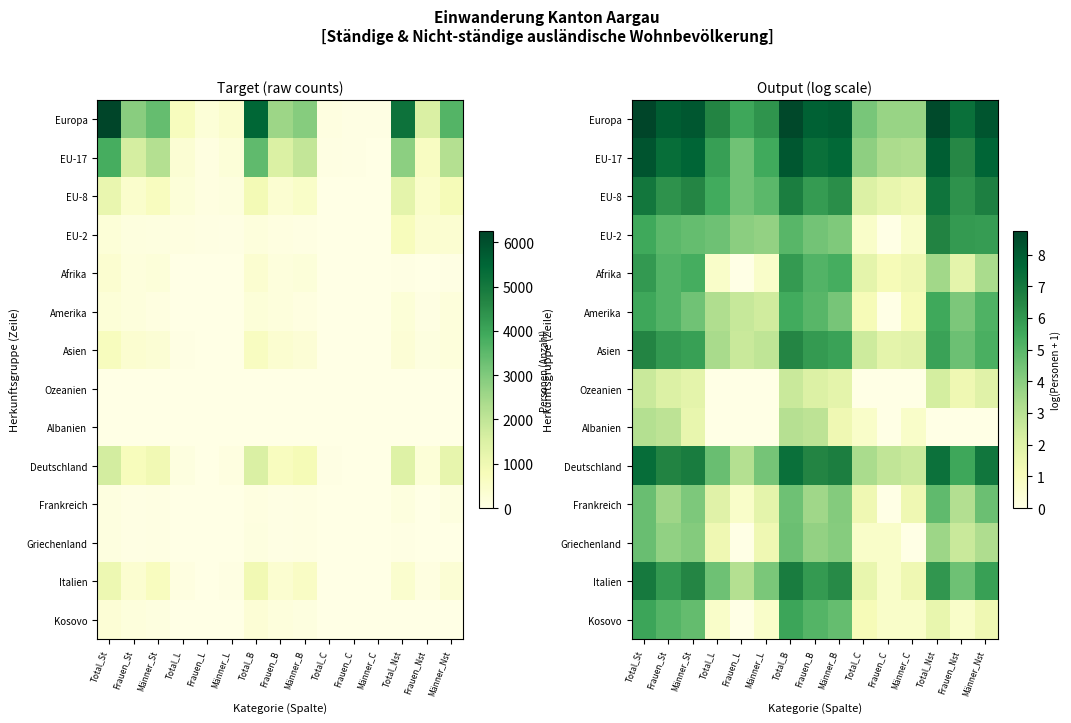

At how many categories does at least one series exceed 3?

15